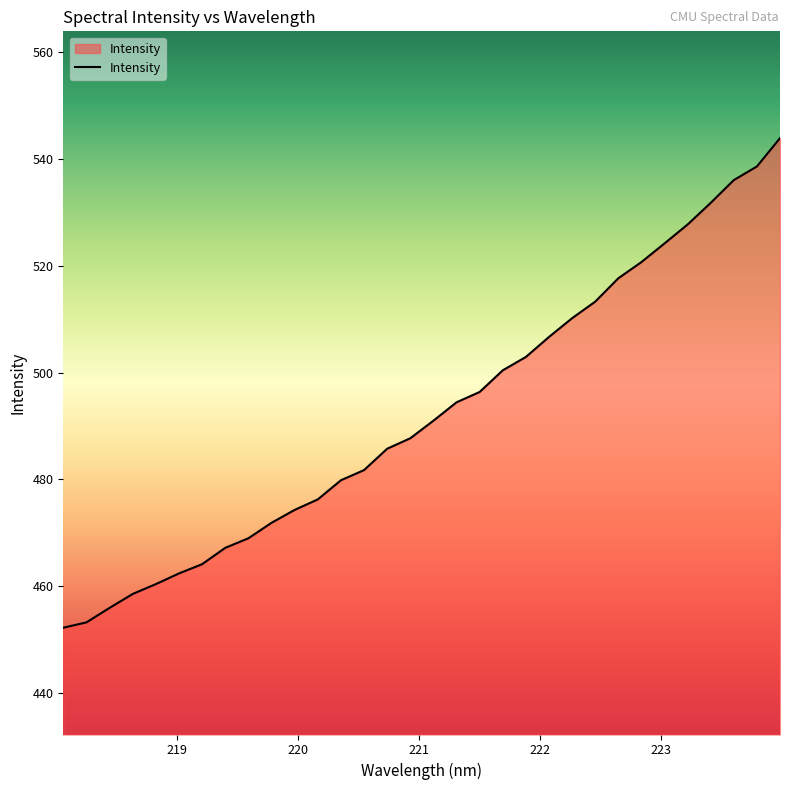

How many series are shown in this chart?

1